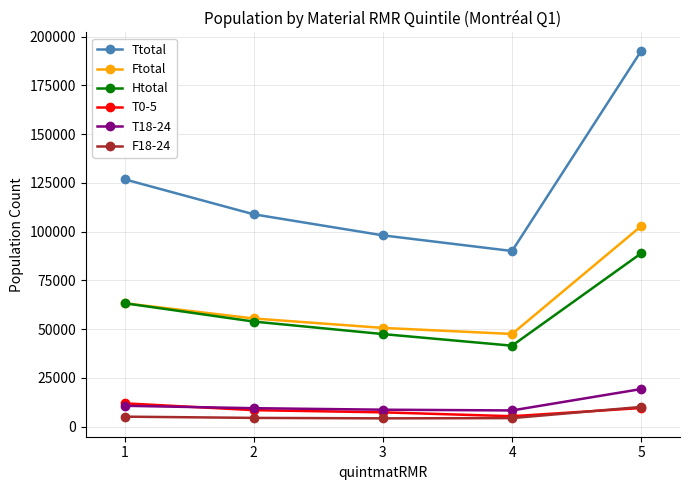

Rank the categories by Htotal value from highest to lowest.

5, 1, 2, 3, 4